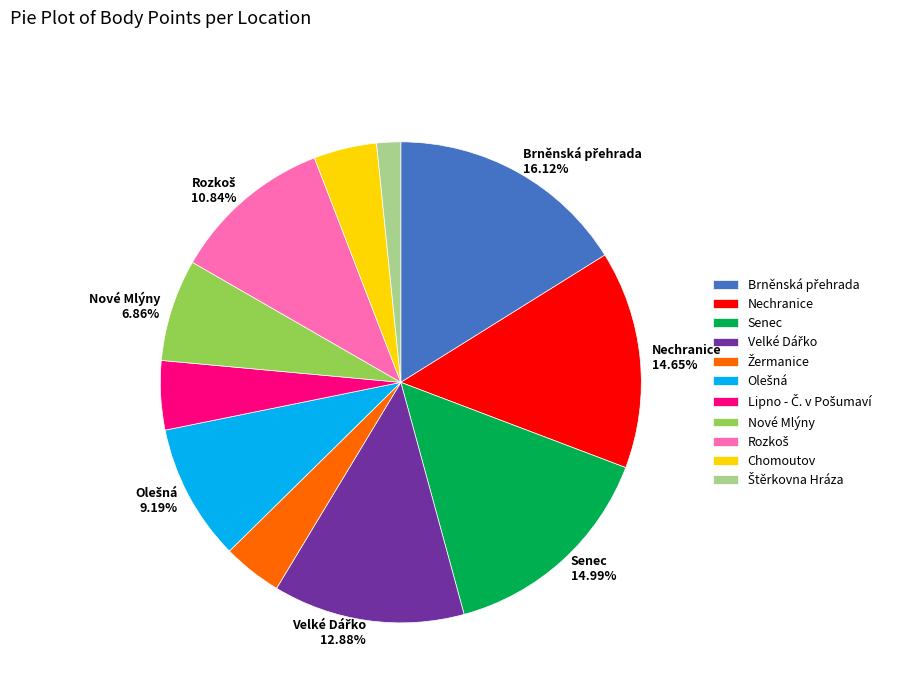

Is there a majority slice in this chart?

No